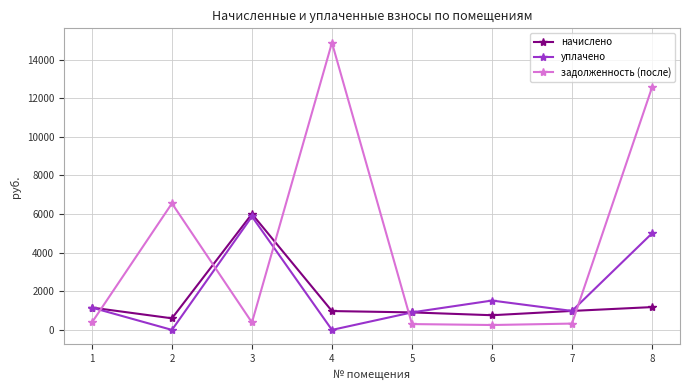

How many data points in задолженность (после) are above 385?

4